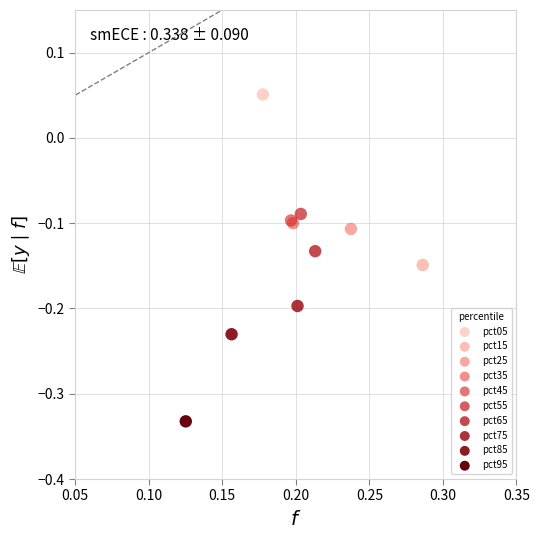

What are all the series names shown in the legend?

pct05, pct15, pct25, pct35, pct45, pct55, pct65, pct75, pct85, pct95